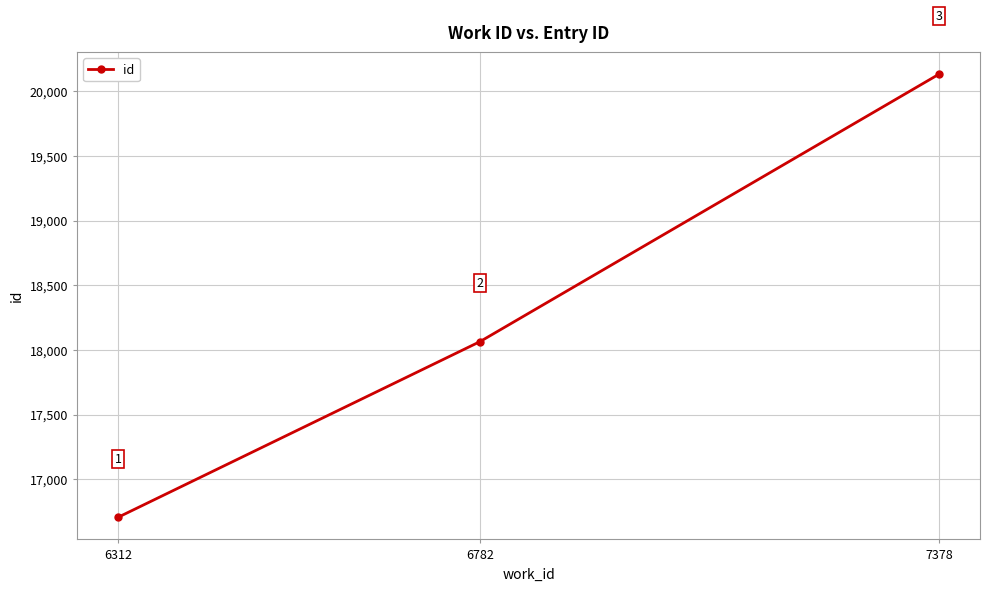

Reading left to right, transcribe all the data shown in this chart.

6312=16706	6782=18064	7378=20131